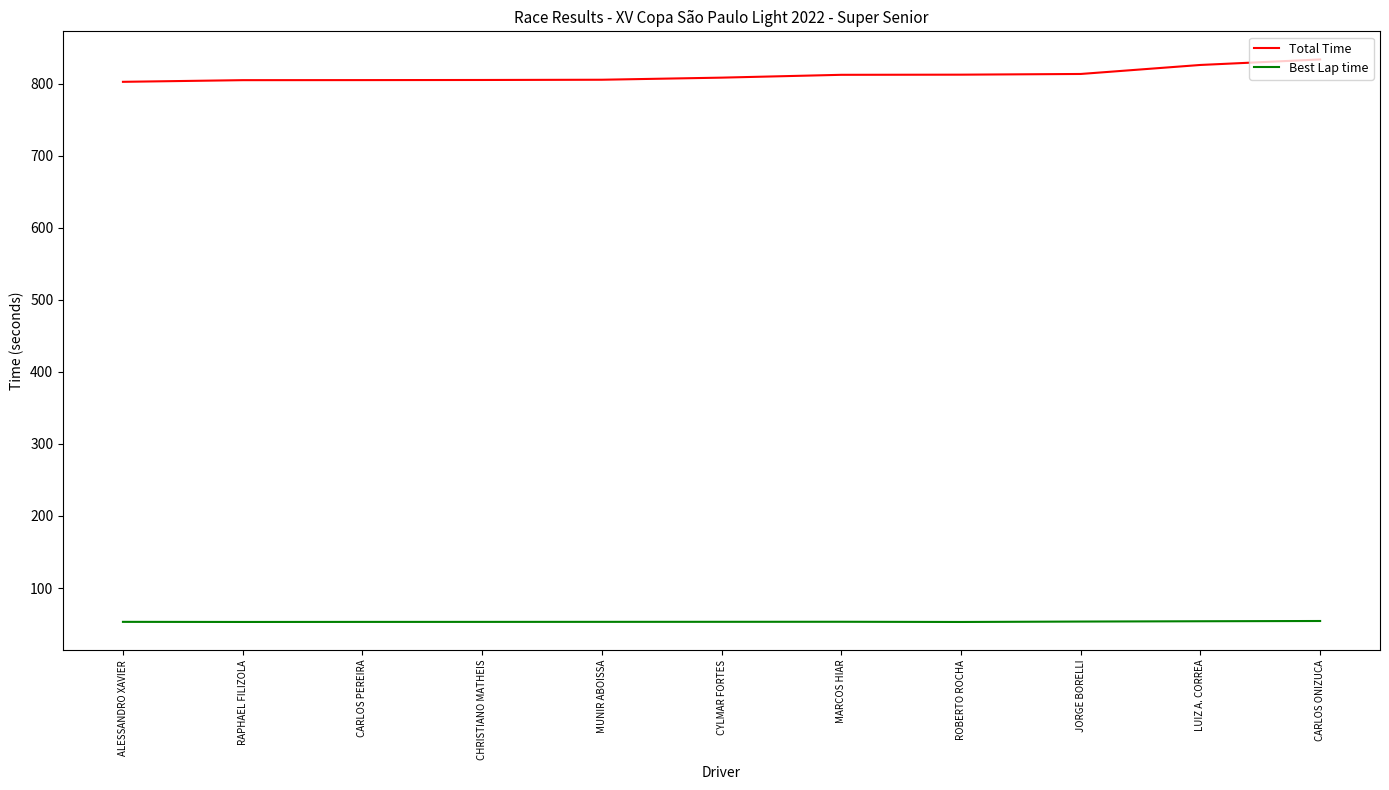

Which series has the widest spread of values?

Total Time